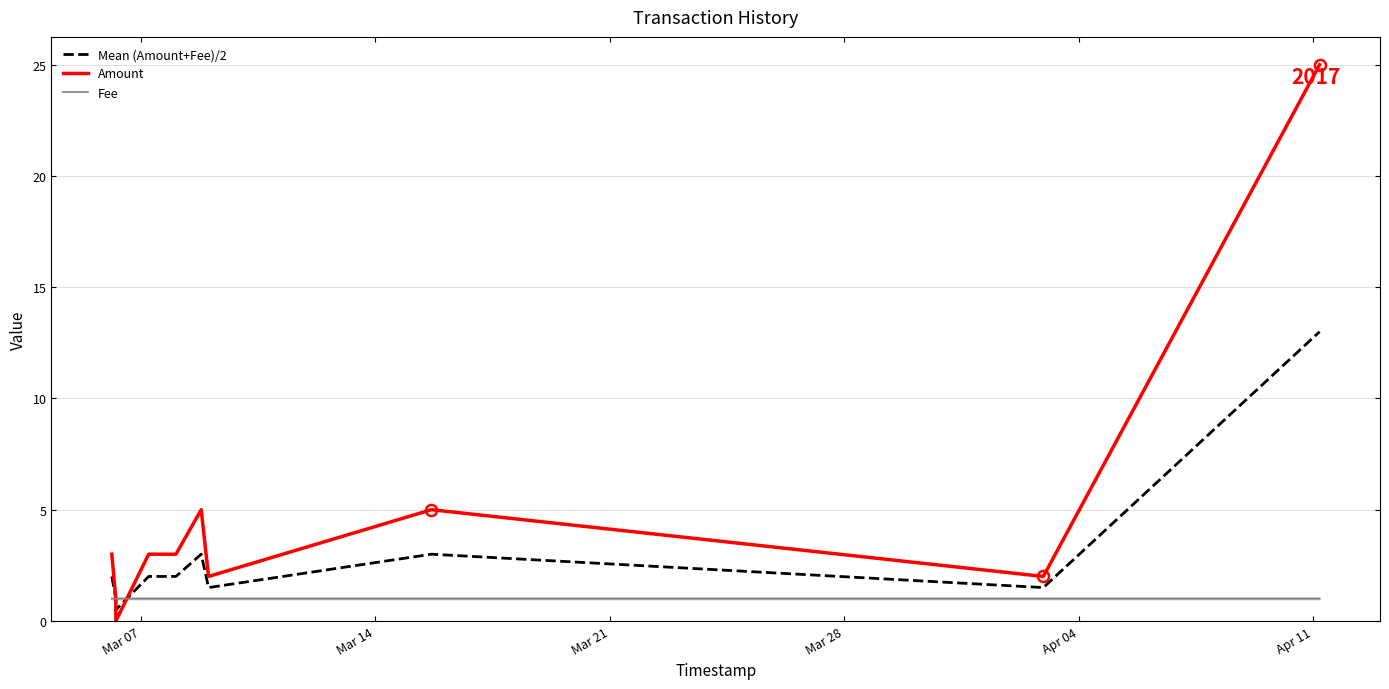

Count the Fee values in the range 1 to 2.

12